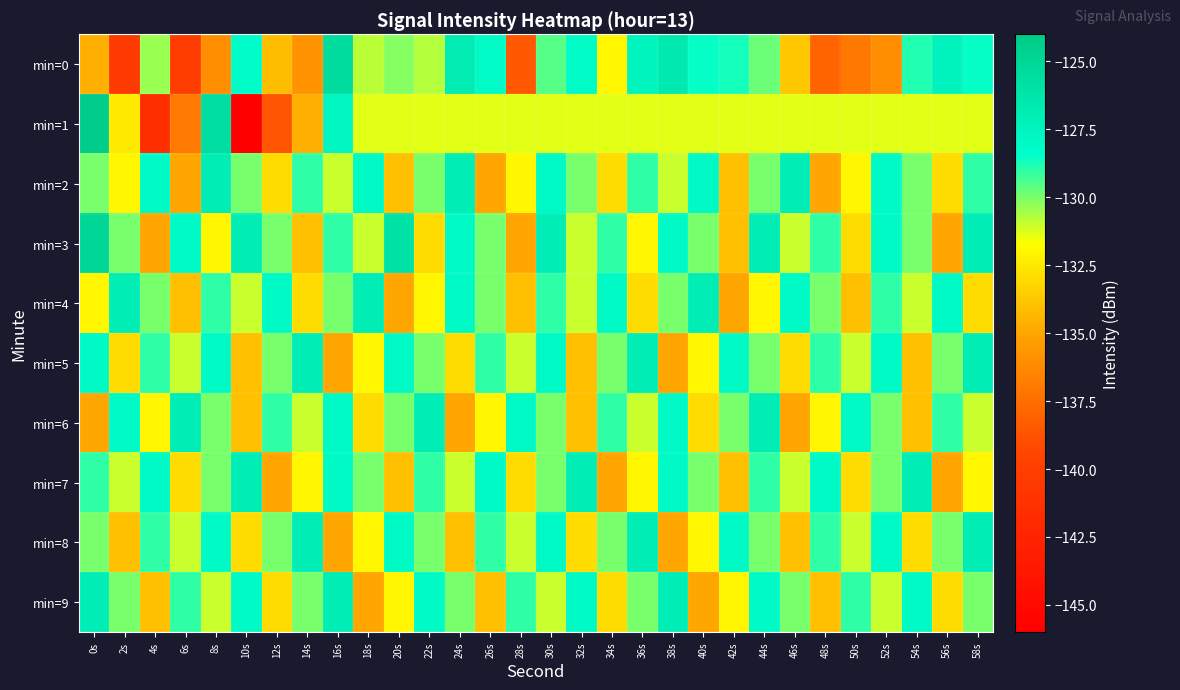

Reading left to right, transcribe all the data shown in this chart.

min=0: 0s=-134.6	2s=-140.4	4s=-130.4	6s=-140.2	8s=-136.0	10s=-128.2	12s=-134.1	14s=-135.8	16s=-125.5	18s=-130.8	20s=-130.2	22s=-130.7	24s=-126.8	26s=-128.1	28s=-138.5	30s=-129.5	32s=-128.0	34s=-132.1	36s=-127.5	38s=-126.6	40s=-128.5	42s=-128.7	44s=-129.8	46s=-133.8	48s=-137.9	50s=-137.0	52s=-136.1	54s=-128.8	56s=-127.4	58s=-128.5
min=1: 0s=-124.1	2s=-132.4	4s=-141.5	6s=-136.9	8s=-125.7	10s=-145.9	12s=-138.7	14s=-134.6	16s=-127.6	18s=-131.3	20s=-131.3	22s=-131.3	24s=-131.3	26s=-131.3	28s=-131.3	30s=-131.3	32s=-131.3	34s=-131.3	36s=-131.3	38s=-131.3	40s=-131.3	42s=-131.3	44s=-131.3	46s=-131.3	48s=-131.3	50s=-131.3	52s=-131.3	54s=-131.3	56s=-131.3	58s=-131.3
min=2: 0s=-130.0	2s=-132.0	4s=-128.0	6s=-135.0	8s=-127.0	10s=-130.0	12s=-133.0	14s=-129.0	16s=-131.0	18s=-128.0	20s=-134.0	22s=-130.0	24s=-127.0	26s=-135.0	28s=-132.0	30s=-128.0	32s=-130.0	34s=-133.0	36s=-129.0	38s=-131.0	40s=-128.0	42s=-134.0	44s=-130.0	46s=-127.0	48s=-135.0	50s=-132.0	52s=-128.0	54s=-130.0	56s=-133.0	58s=-129.0
min=3: 0s=-125.0	2s=-130.0	4s=-135.0	6s=-128.0	8s=-132.0	10s=-127.0	12s=-130.0	14s=-134.0	16s=-129.0	18s=-131.0	20s=-126.0	22s=-133.0	24s=-128.0	26s=-130.0	28s=-135.0	30s=-127.0	32s=-131.0	34s=-129.0	36s=-132.0	38s=-128.0	40s=-130.0	42s=-134.0	44s=-127.0	46s=-131.0	48s=-129.0	50s=-133.0	52s=-128.0	54s=-130.0	56s=-135.0	58s=-127.0
min=4: 0s=-132.0	2s=-127.0	4s=-130.0	6s=-134.0	8s=-129.0	10s=-131.0	12s=-128.0	14s=-133.0	16s=-130.0	18s=-127.0	20s=-135.0	22s=-132.0	24s=-128.0	26s=-130.0	28s=-134.0	30s=-129.0	32s=-131.0	34s=-128.0	36s=-133.0	38s=-130.0	40s=-127.0	42s=-135.0	44s=-132.0	46s=-128.0	48s=-130.0	50s=-134.0	52s=-129.0	54s=-131.0	56s=-128.0	58s=-133.0
min=5: 0s=-128.0	2s=-133.0	4s=-129.0	6s=-131.0	8s=-128.0	10s=-134.0	12s=-130.0	14s=-127.0	16s=-135.0	18s=-132.0	20s=-128.0	22s=-130.0	24s=-133.0	26s=-129.0	28s=-131.0	30s=-128.0	32s=-134.0	34s=-130.0	36s=-127.0	38s=-135.0	40s=-132.0	42s=-128.0	44s=-130.0	46s=-133.0	48s=-129.0	50s=-131.0	52s=-128.0	54s=-134.0	56s=-130.0	58s=-127.0
min=6: 0s=-135.0	2s=-128.0	4s=-132.0	6s=-127.0	8s=-130.0	10s=-134.0	12s=-129.0	14s=-131.0	16s=-128.0	18s=-133.0	20s=-130.0	22s=-127.0	24s=-135.0	26s=-132.0	28s=-128.0	30s=-130.0	32s=-134.0	34s=-129.0	36s=-131.0	38s=-128.0	40s=-133.0	42s=-130.0	44s=-127.0	46s=-135.0	48s=-132.0	50s=-128.0	52s=-130.0	54s=-134.0	56s=-129.0	58s=-131.0
min=7: 0s=-129.0	2s=-131.0	4s=-128.0	6s=-133.0	8s=-130.0	10s=-127.0	12s=-135.0	14s=-132.0	16s=-128.0	18s=-130.0	20s=-134.0	22s=-129.0	24s=-131.0	26s=-128.0	28s=-133.0	30s=-130.0	32s=-127.0	34s=-135.0	36s=-132.0	38s=-128.0	40s=-130.0	42s=-134.0	44s=-129.0	46s=-131.0	48s=-128.0	50s=-133.0	52s=-130.0	54s=-127.0	56s=-135.0	58s=-132.0
min=8: 0s=-130.0	2s=-134.0	4s=-129.0	6s=-131.0	8s=-128.0	10s=-133.0	12s=-130.0	14s=-127.0	16s=-135.0	18s=-132.0	20s=-128.0	22s=-130.0	24s=-134.0	26s=-129.0	28s=-131.0	30s=-128.0	32s=-133.0	34s=-130.0	36s=-127.0	38s=-135.0	40s=-132.0	42s=-128.0	44s=-130.0	46s=-134.0	48s=-129.0	50s=-131.0	52s=-128.0	54s=-133.0	56s=-130.0	58s=-127.0
min=9: 0s=-127.0	2s=-130.0	4s=-134.0	6s=-129.0	8s=-131.0	10s=-128.0	12s=-133.0	14s=-130.0	16s=-127.0	18s=-135.0	20s=-132.0	22s=-128.0	24s=-130.0	26s=-134.0	28s=-129.0	30s=-131.0	32s=-128.0	34s=-133.0	36s=-130.0	38s=-127.0	40s=-135.0	42s=-132.0	44s=-128.0	46s=-130.0	48s=-134.0	50s=-129.0	52s=-131.0	54s=-128.0	56s=-133.0	58s=-130.0